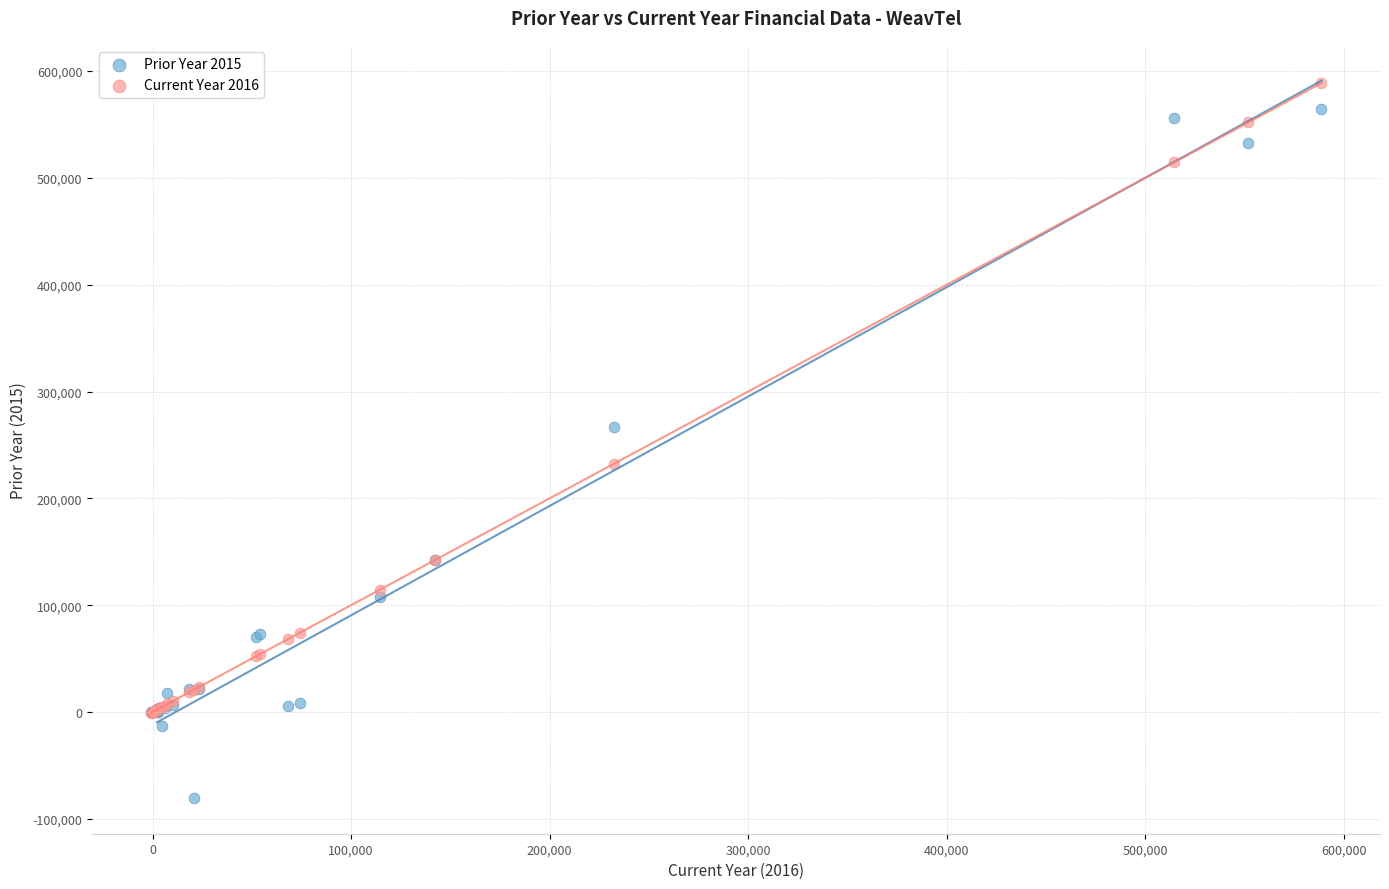

Which series reaches the maximum Y coordinate?

Current Year 2016